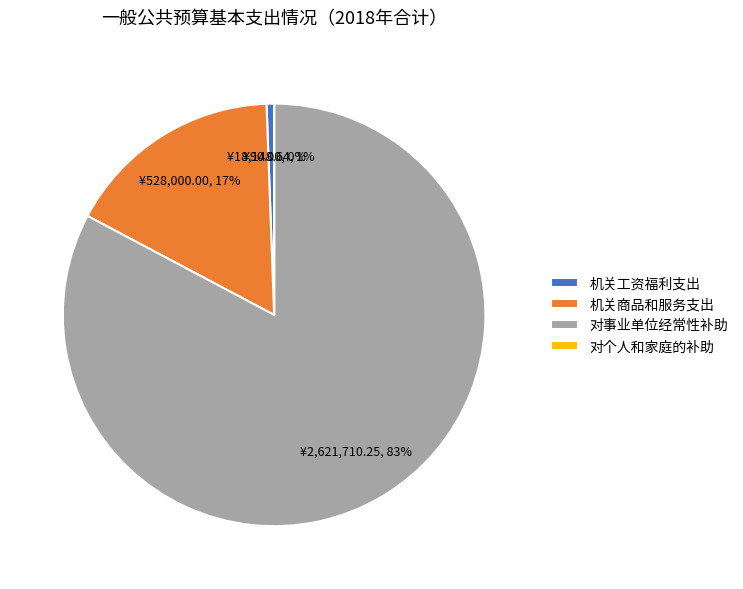

Which slice is the largest?

对事业单位经常性补助